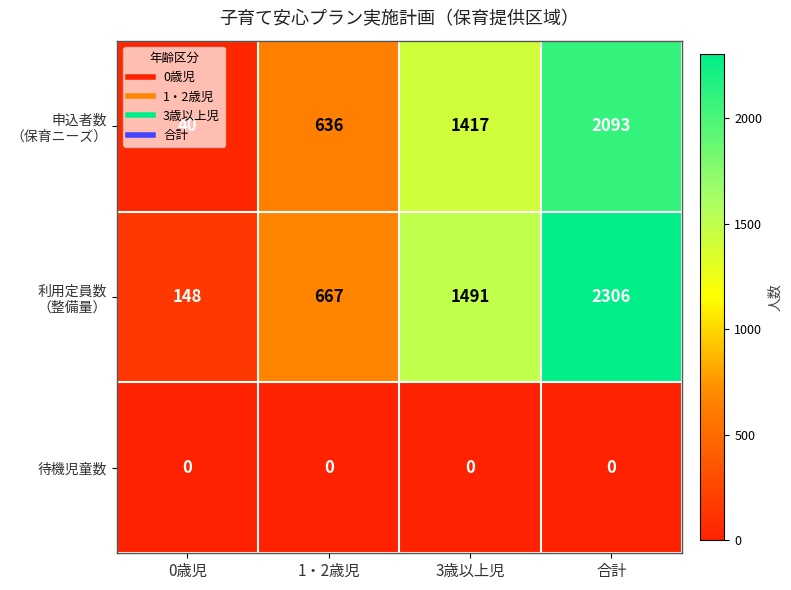

At how many categories does at least one series exceed 57?

4